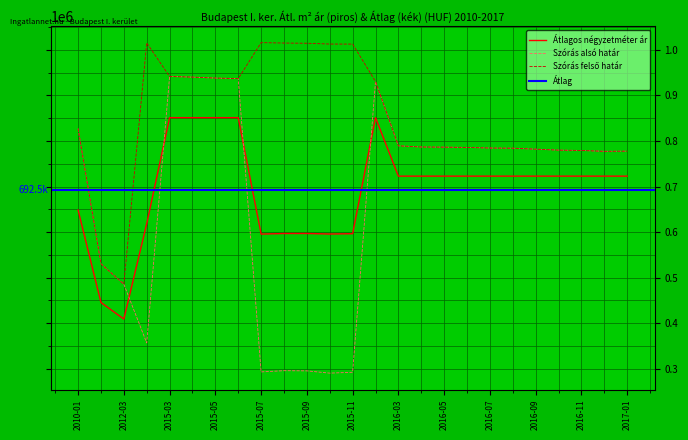

What position from the right is 2015-10?

14